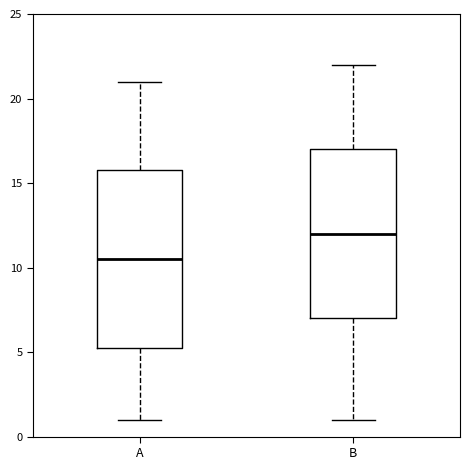

Where is the lower edge of the box for A on the y-axis? The values are not printed on the chart, so give them approximately, as read against the axis.

5.5